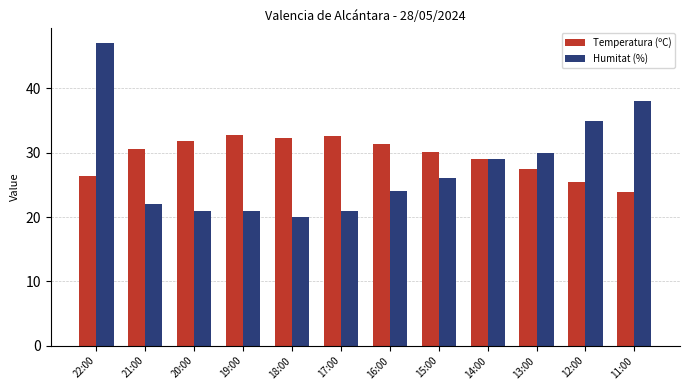

Read the Humitat (%) value at 11:00.

38.0